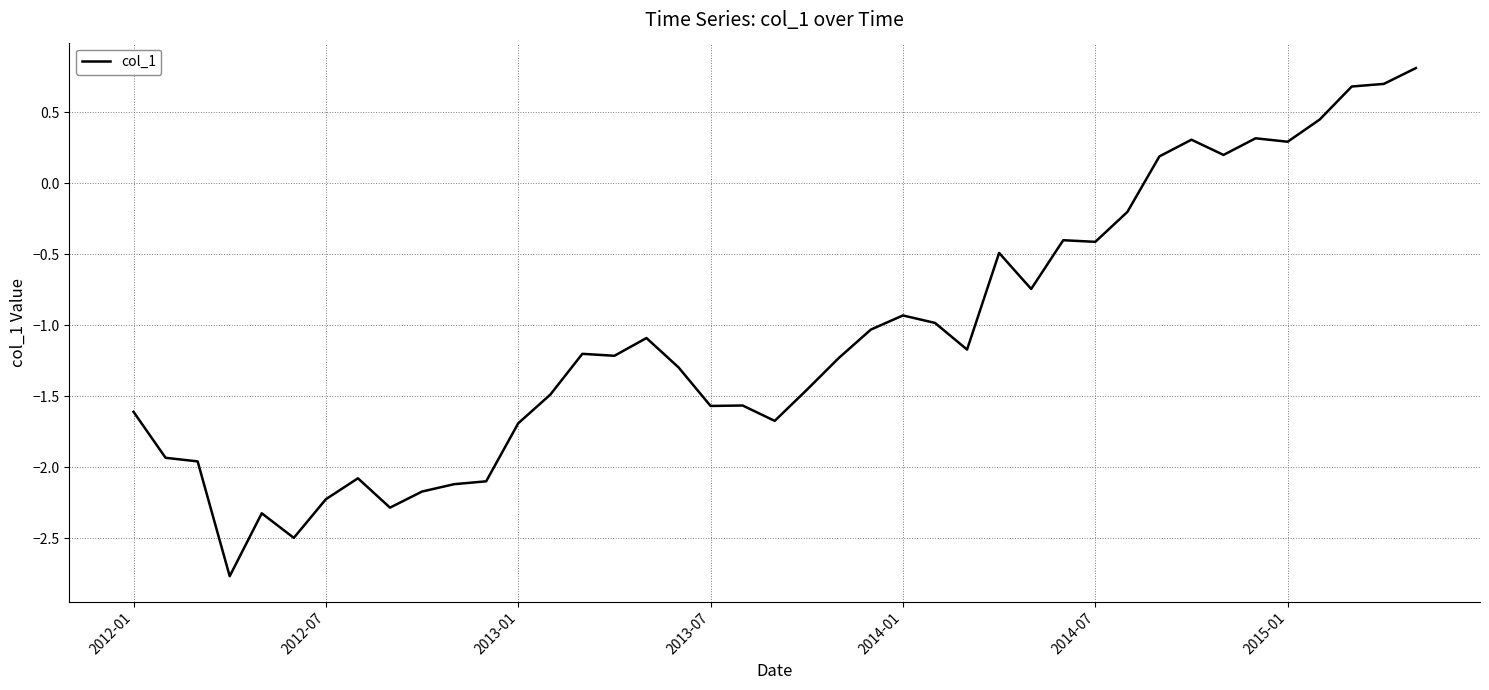

What is the difference between the maximum and minimum values?

3.6